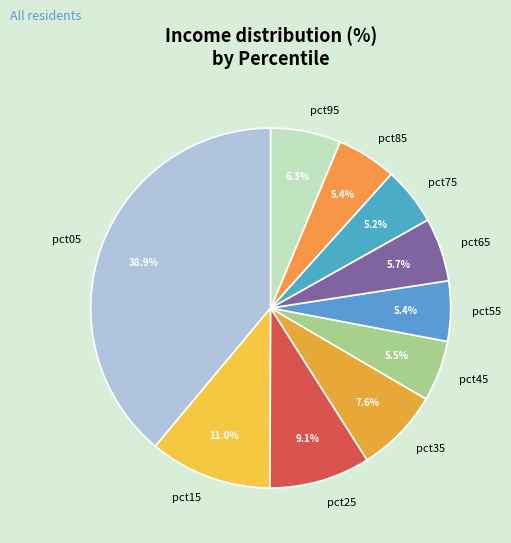

To the nearest percent, what percentage of the pie is pct05?

39%